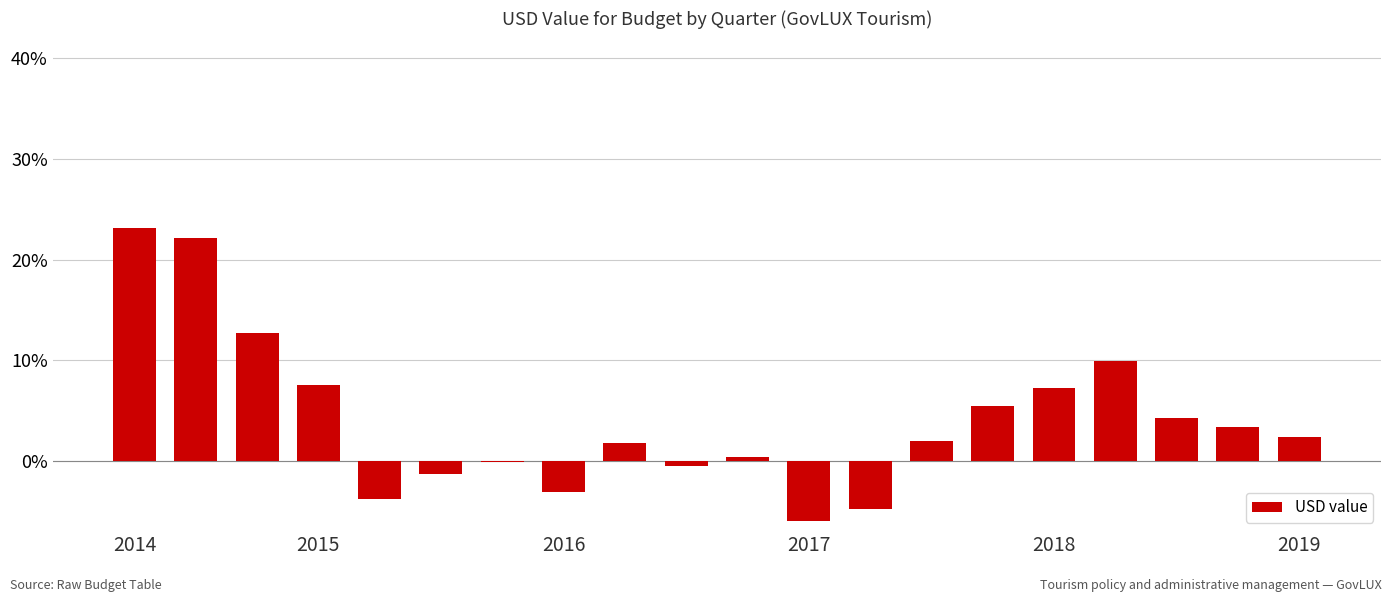

What is the sum of all values?

82.6